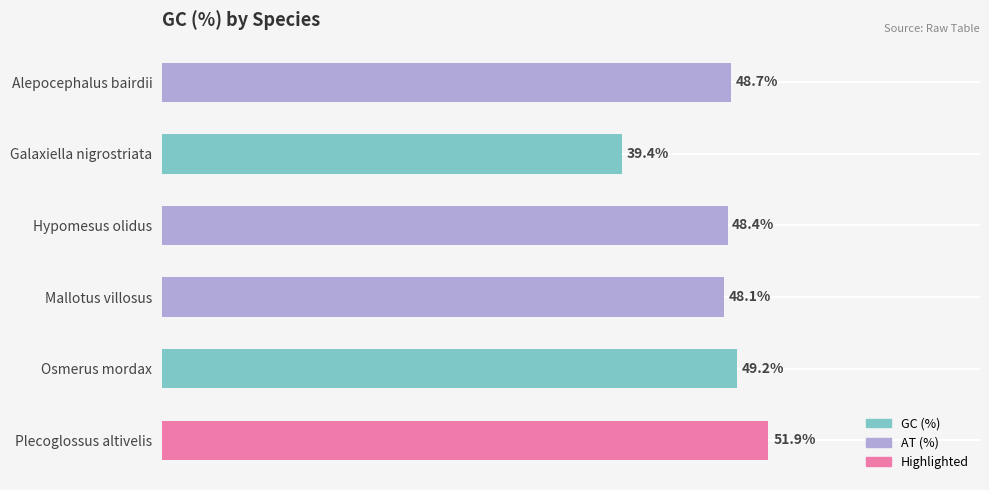

Does the chart contain stacked bars?

No